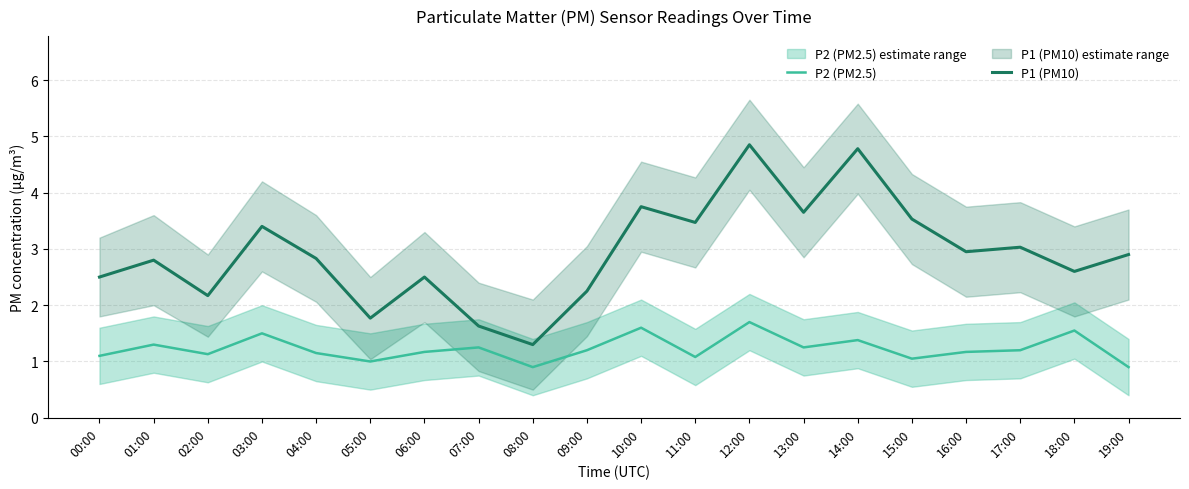

At which category is the sum across all series the highest?

12:00